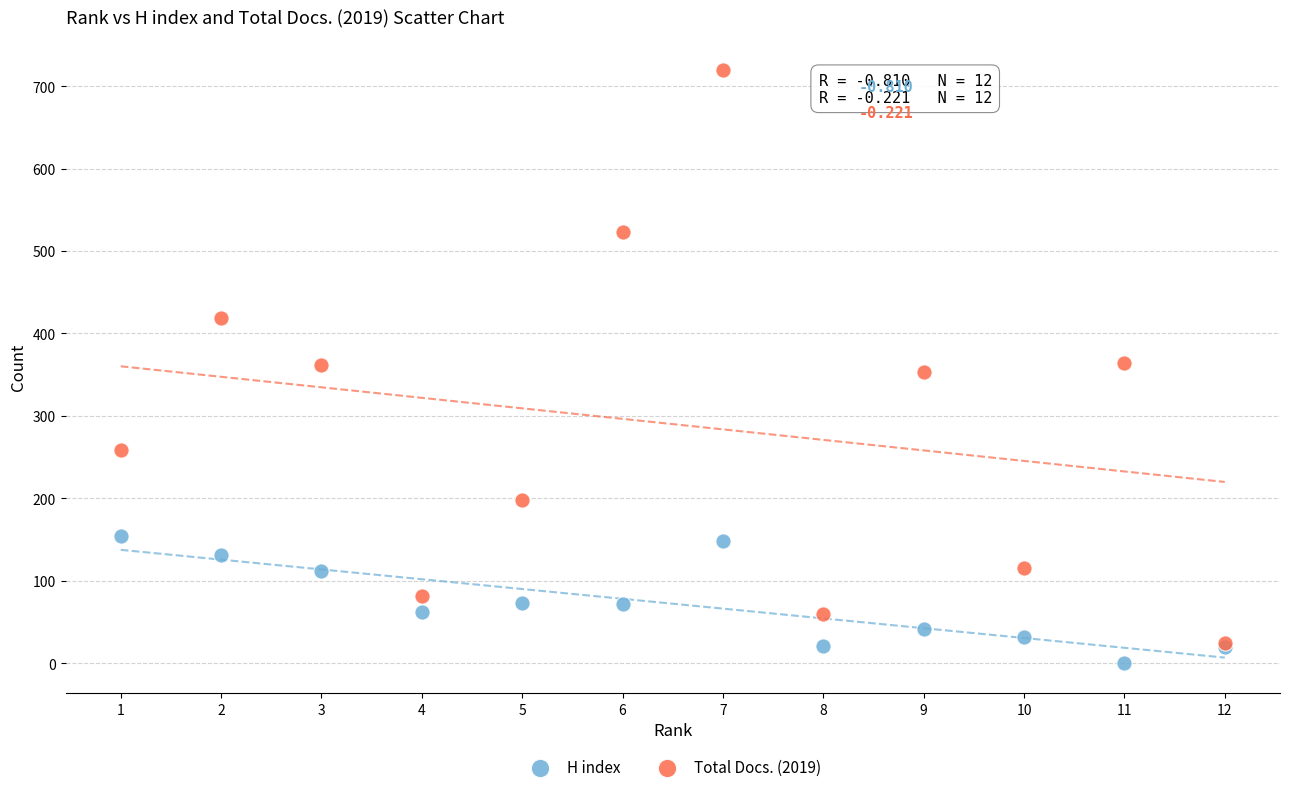

What are all the series names shown in the legend?

H index, Total Docs. (2019)